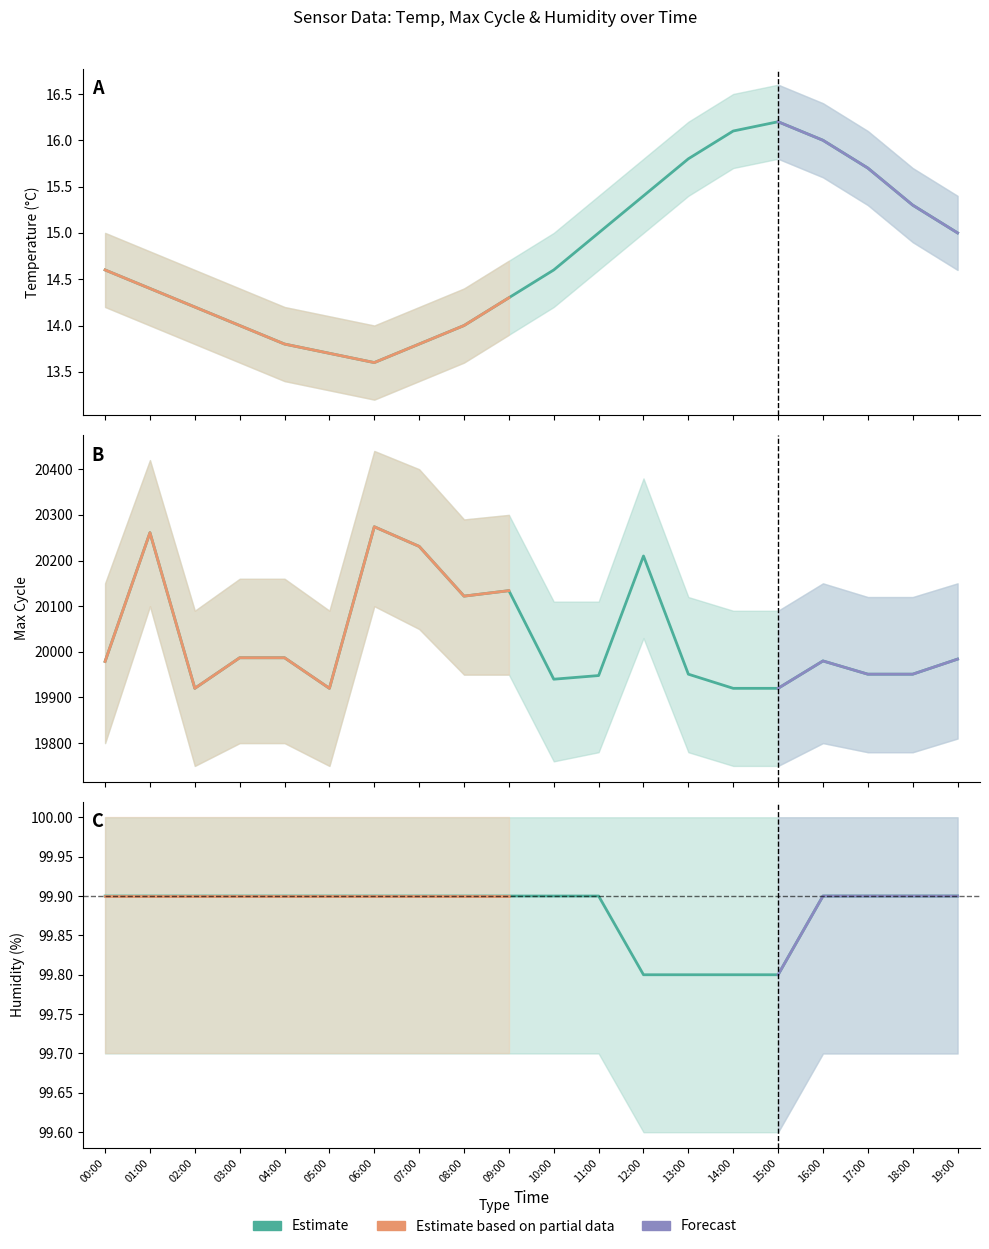

How many lines are shown in the chart?

3